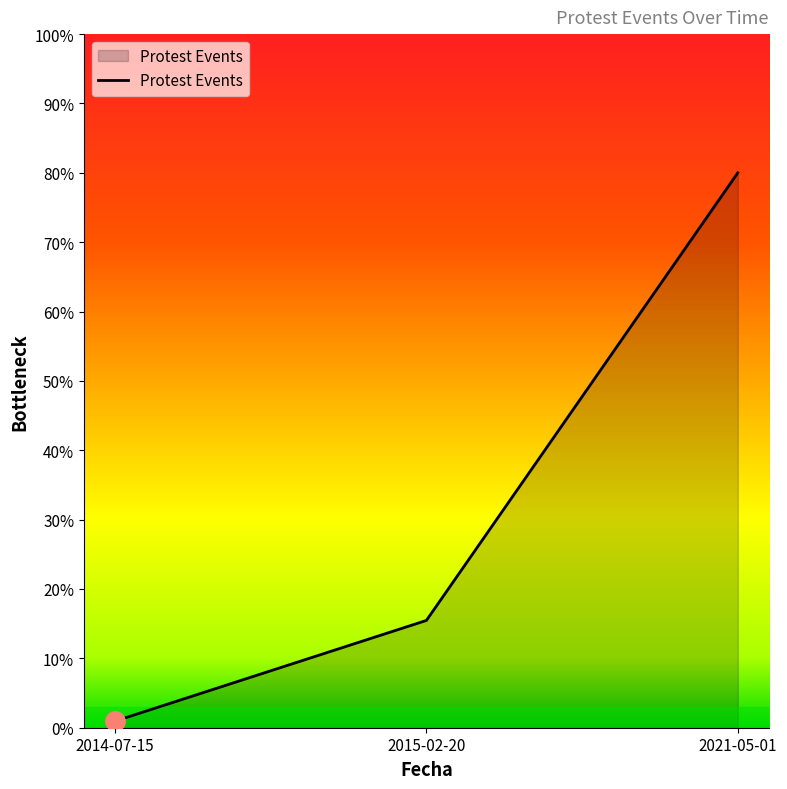

What is the average value?

32.1